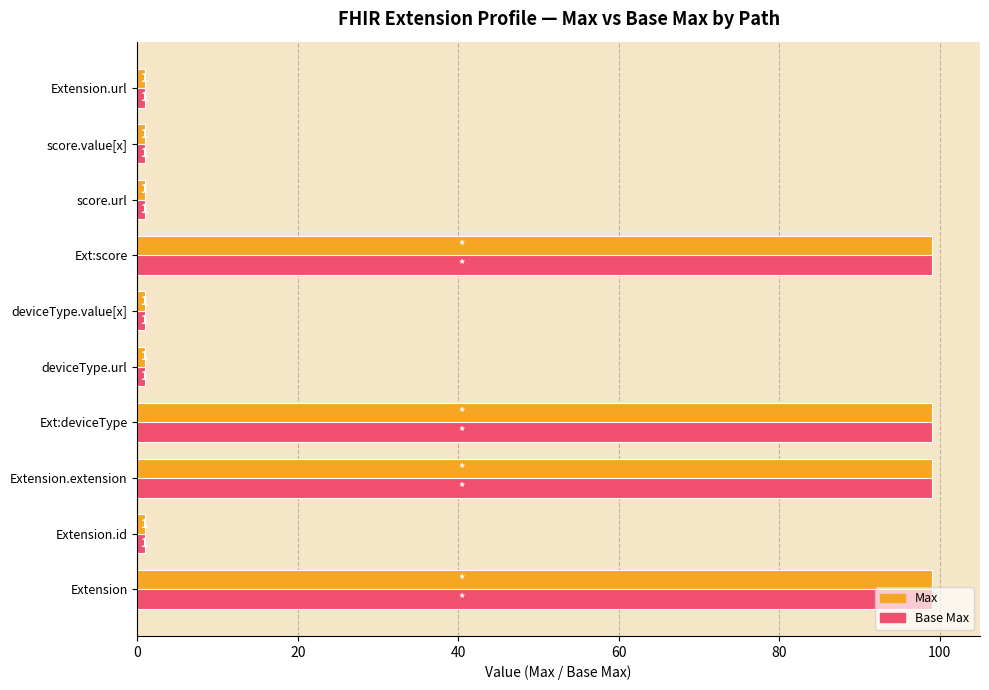

What is the difference between the Base Max values at deviceType.value[x] and Extension.extension?

98